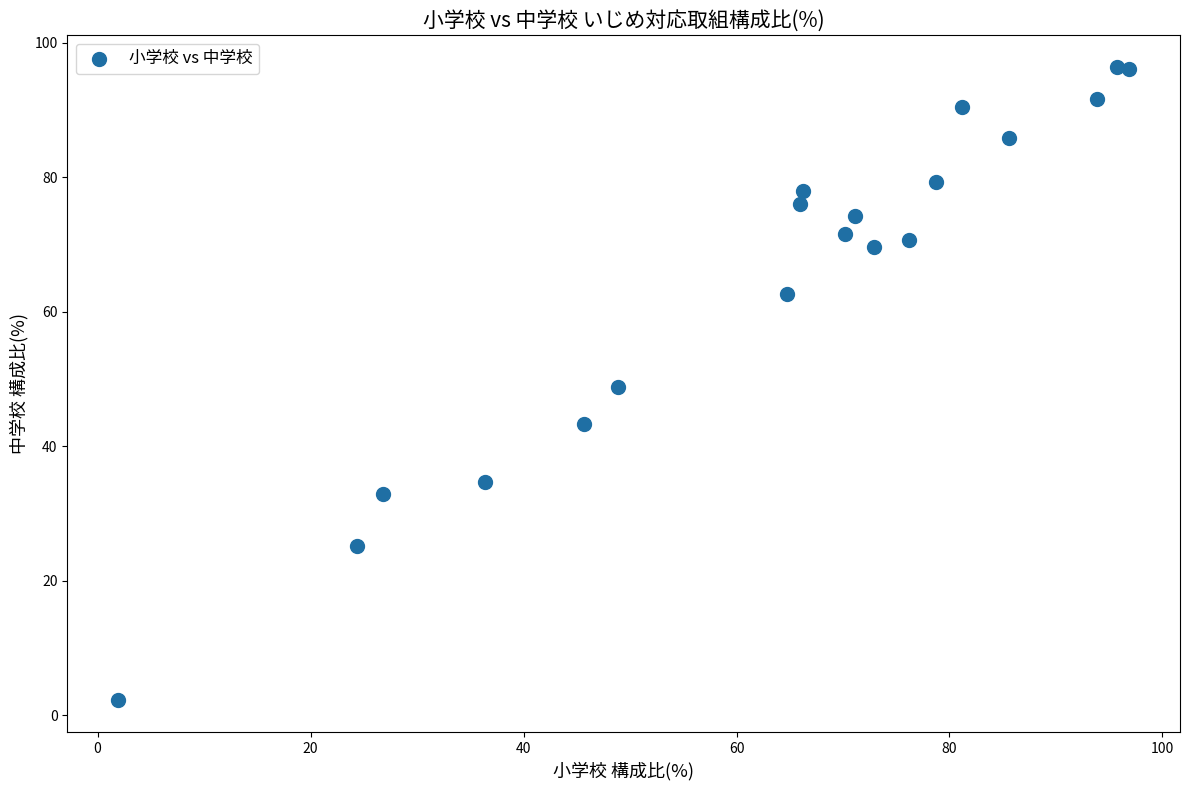

What is the range of X values (max minus min)?

95.0